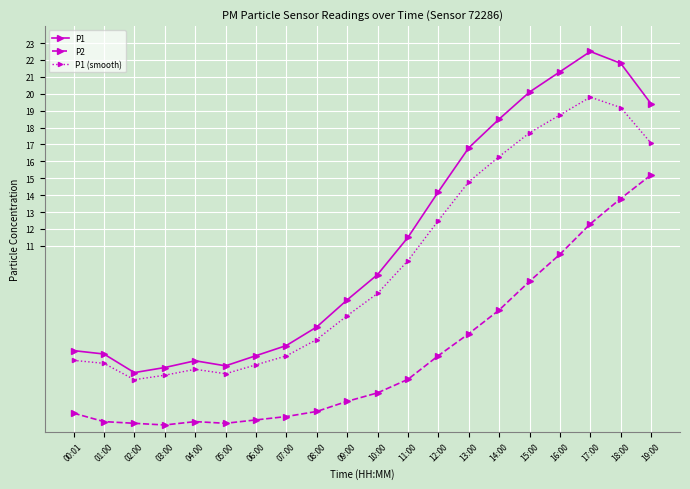

Is it true that P1 equals 35.0 at 15:00?

False